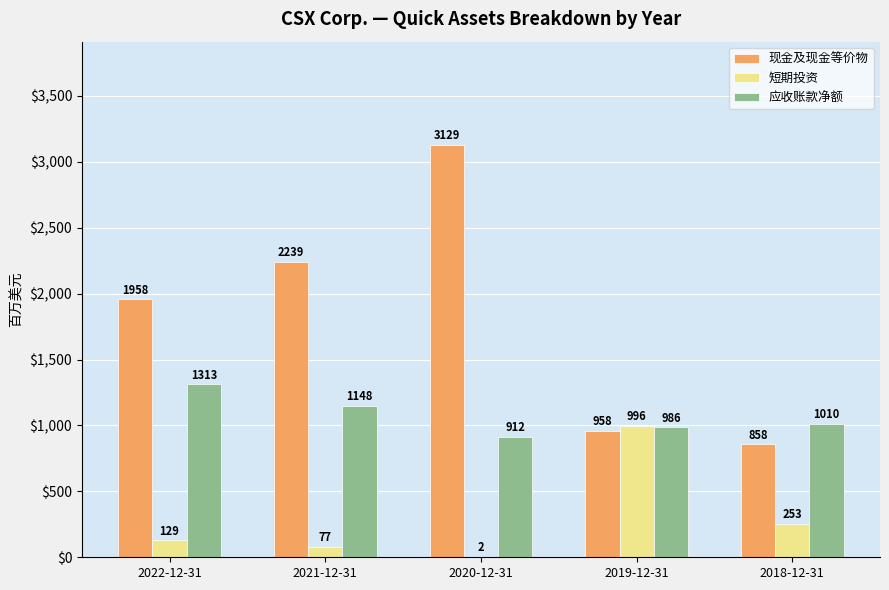

Count the number of categories in the chart.

5